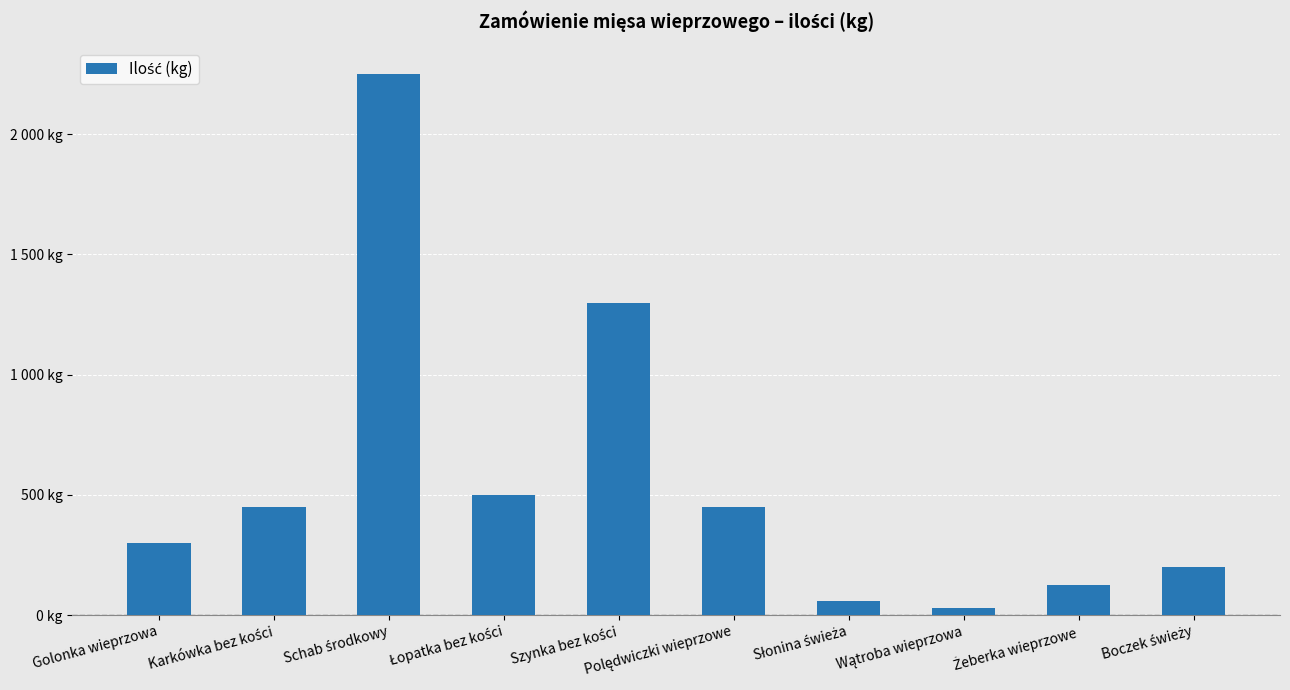

What is the maximum value shown in the chart?

2250